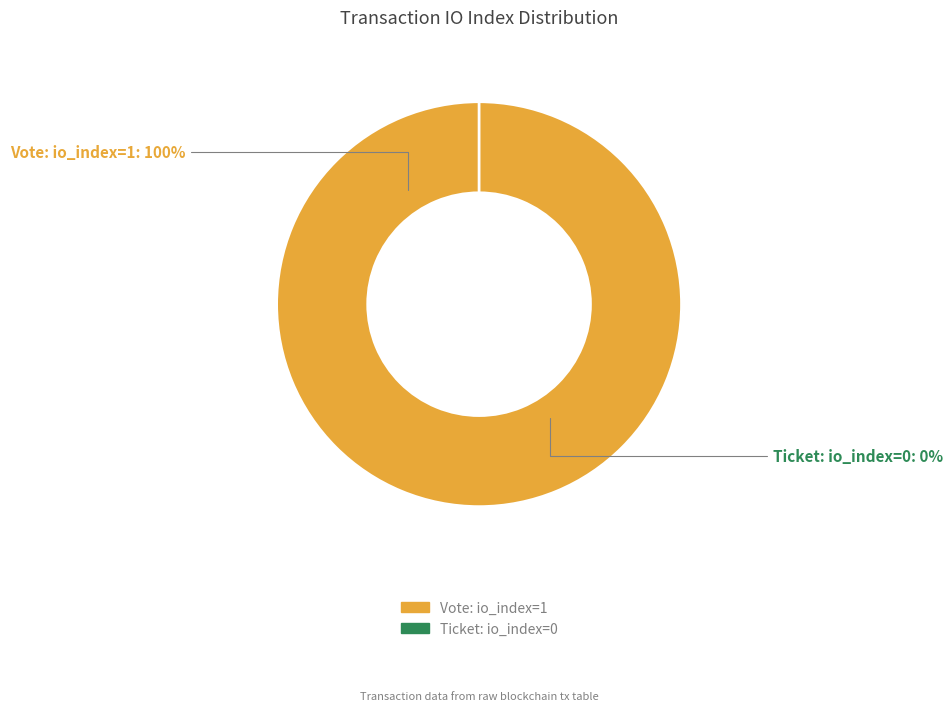

Which slice is the smallest?

Ticket (io_index=0)